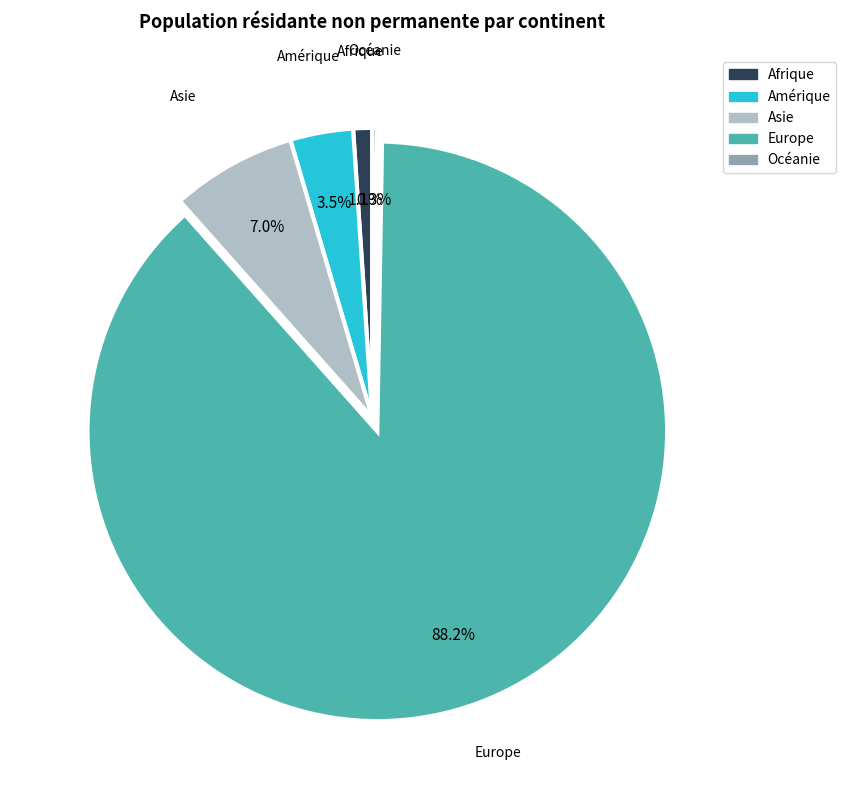

Between Amérique and Europe, which is larger?

Europe